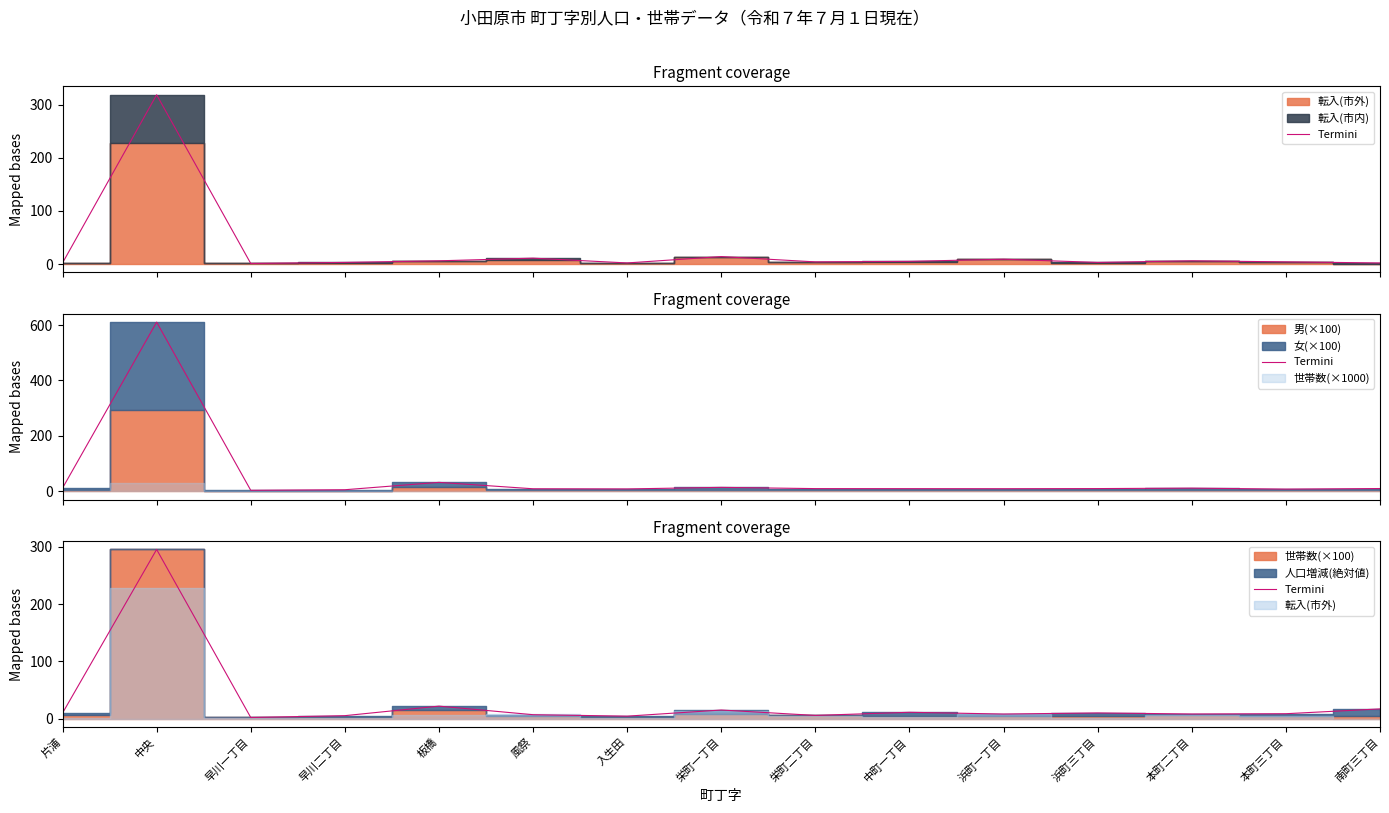

What is the difference between the values at 片浦 and 浜町一丁目?

1.7